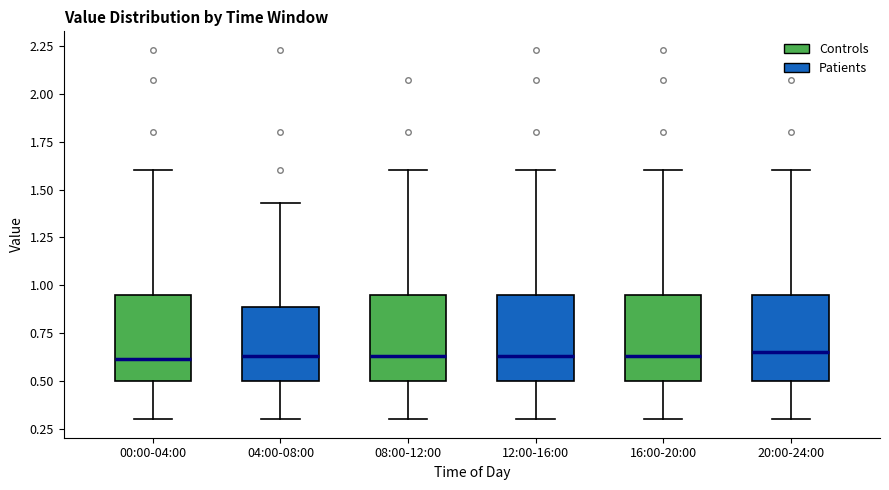

Reading left to right, transcribe this box plot: for each box, give where its median line is, the range the box spans, and where its two whiskers end, as read against the y-axis. The values are not printed on the chart, so give them approximately, as read against the axis.

00:00-04:00: median 0.60, box 0.50 to 0.95, whiskers 0.30 to 1.60
04:00-08:00: median 0.65, box 0.50 to 0.90, whiskers 0.30 to 1.45
08:00-12:00: median 0.65, box 0.50 to 0.95, whiskers 0.30 to 1.60
12:00-16:00: median 0.65, box 0.50 to 0.95, whiskers 0.30 to 1.60
16:00-20:00: median 0.65, box 0.50 to 0.95, whiskers 0.30 to 1.60
20:00-24:00: median 0.65, box 0.50 to 0.95, whiskers 0.30 to 1.60